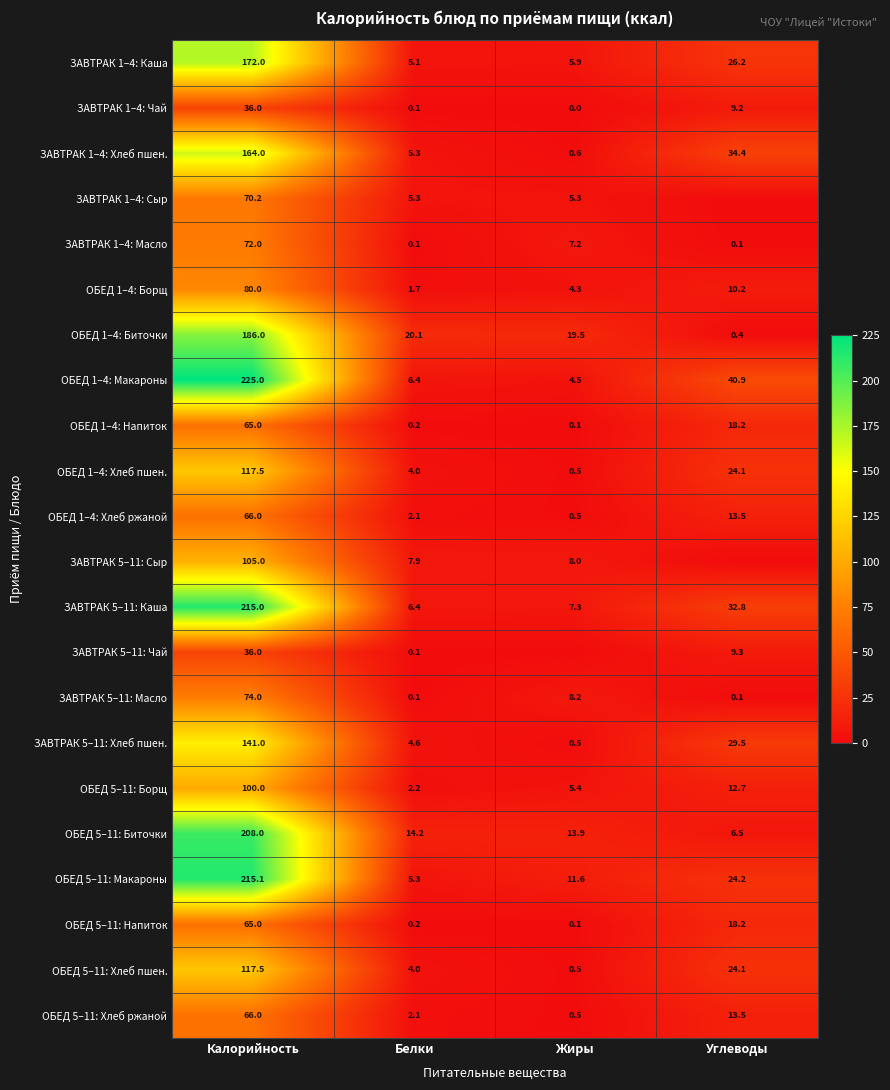

What is the lowest value of the ОБЕД 1–4: Напиток series?

0.1